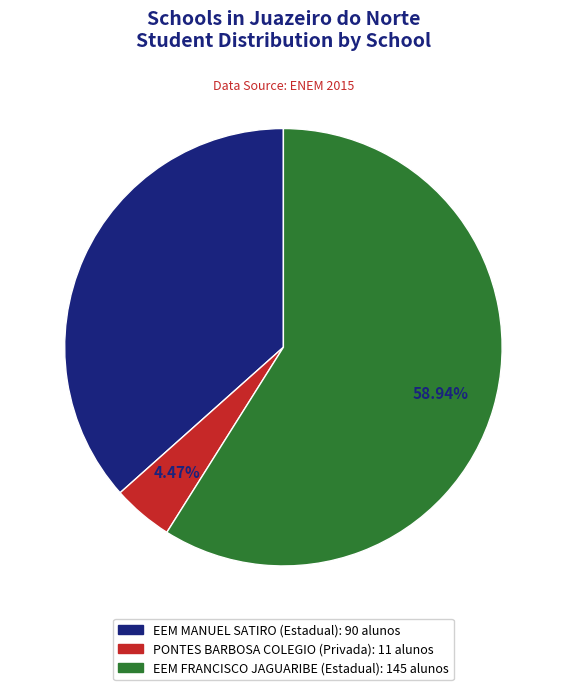

What is the ratio of the value at PONTES BARBOSA COLEGIO to the value at EEM FRANCISCO JAGUARIBE?

0.1